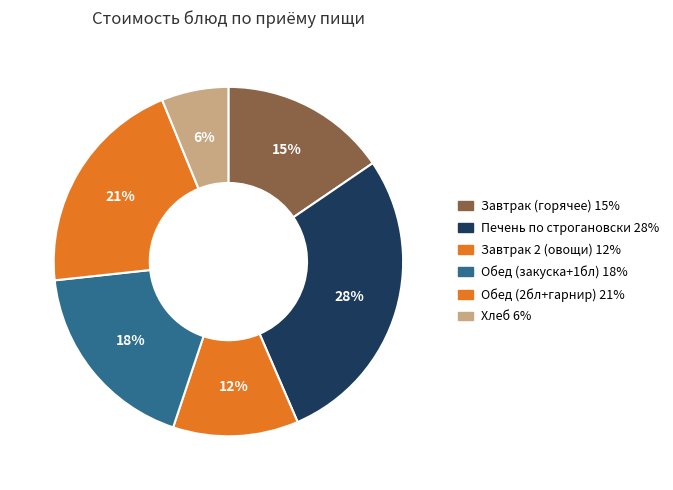

How many segments does this pie chart have?

6